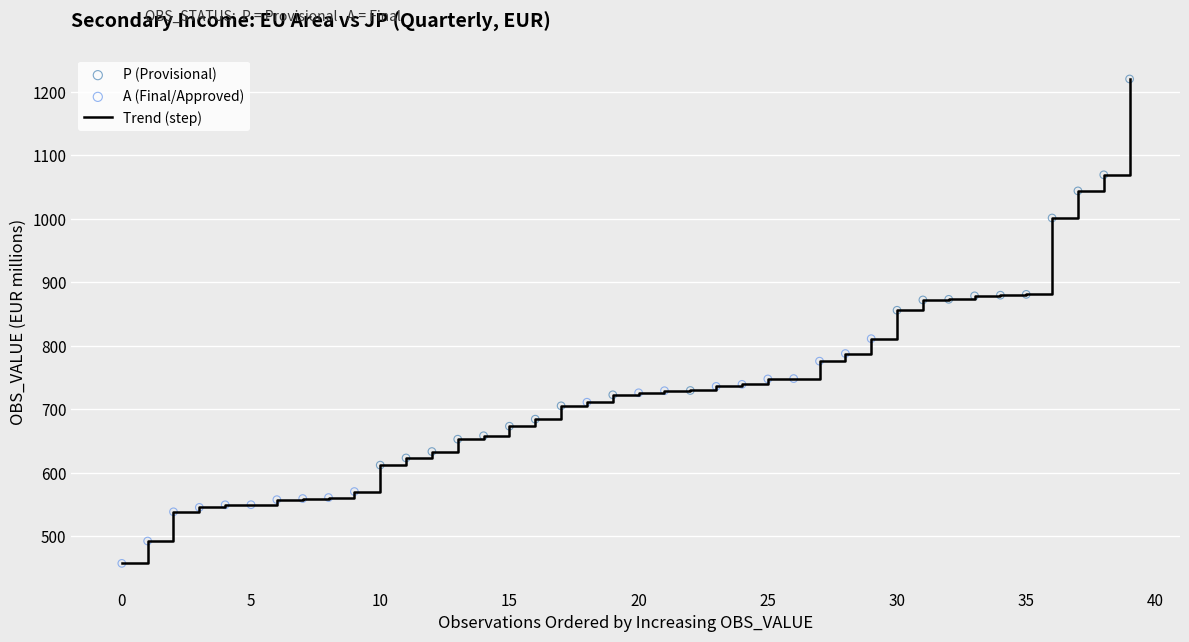

What is the maximum value shown in the chart?

1219.7